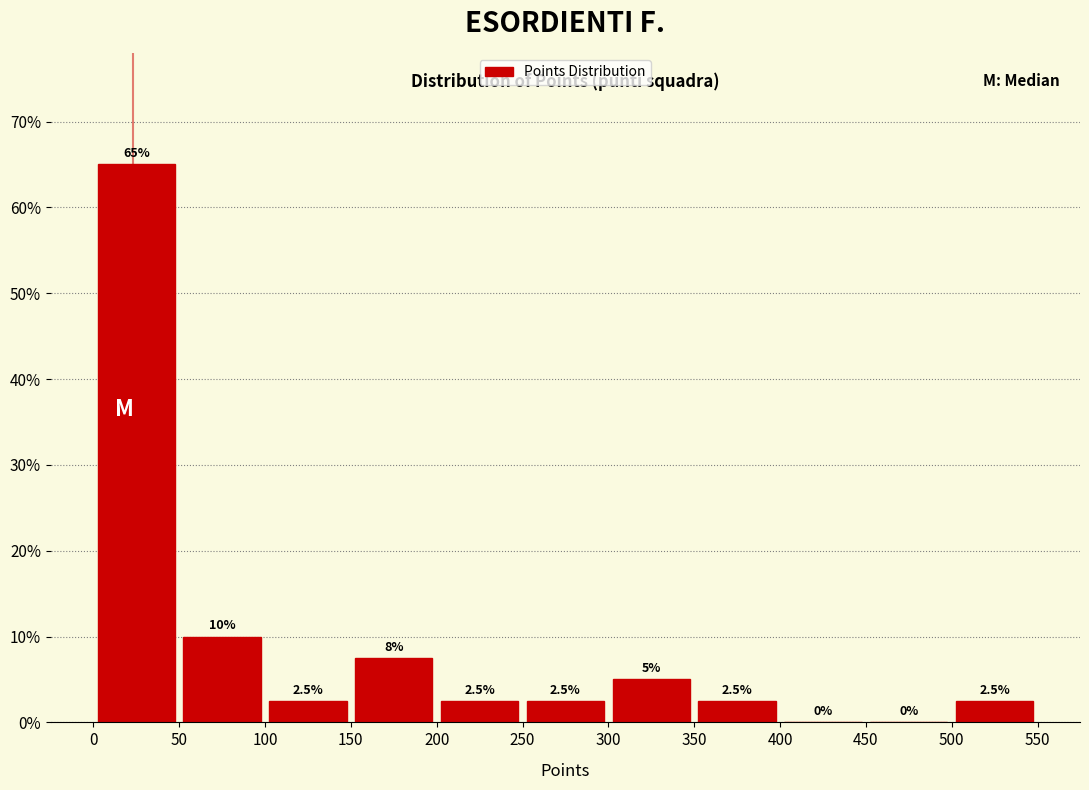

Which range on the x-axis has the tallest bar?

0 to 50